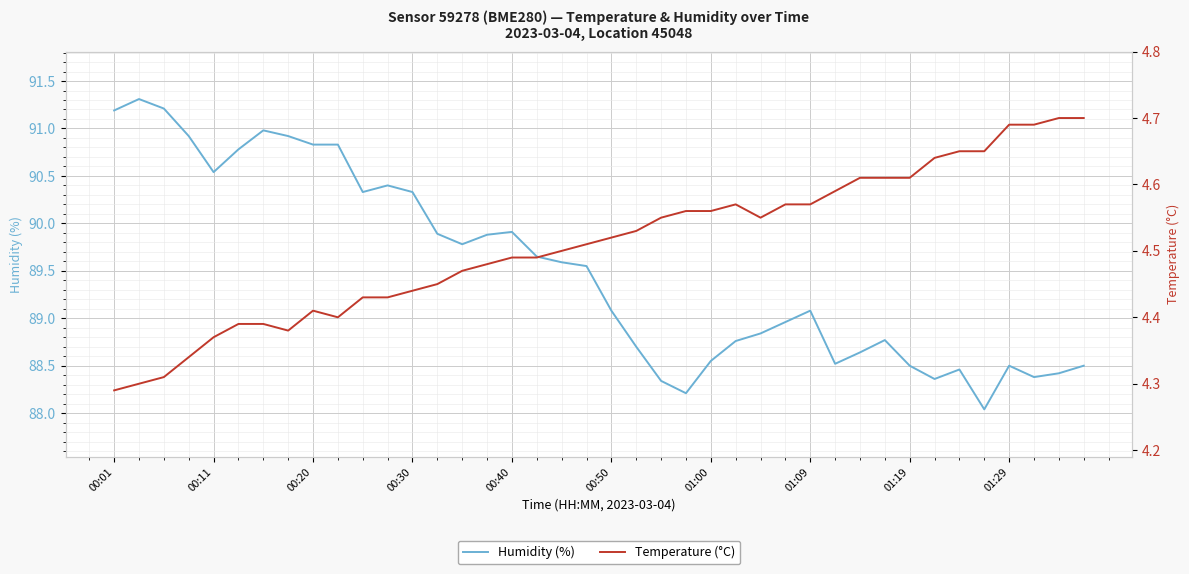

Rank the series by their maximum value, from highest to lowest.

Humidity (%), Temperature (°C)